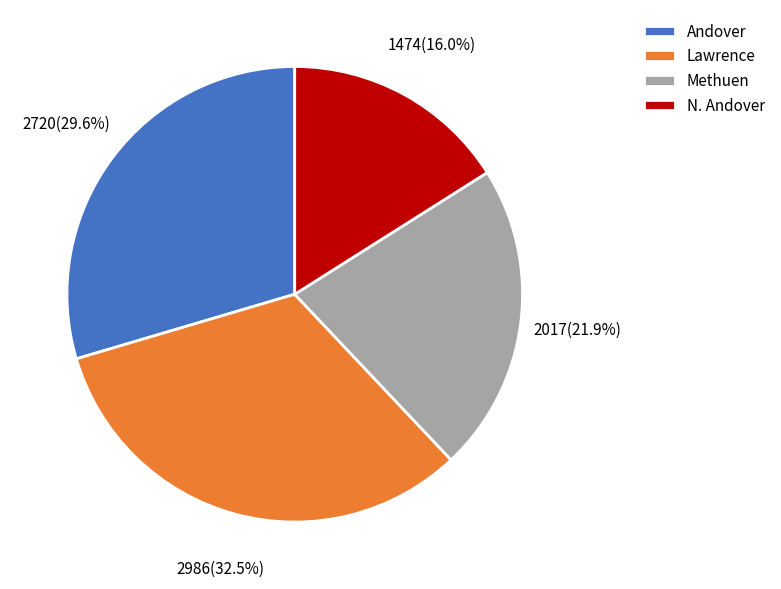

Which category has the biggest portion of the pie?

Lawrence